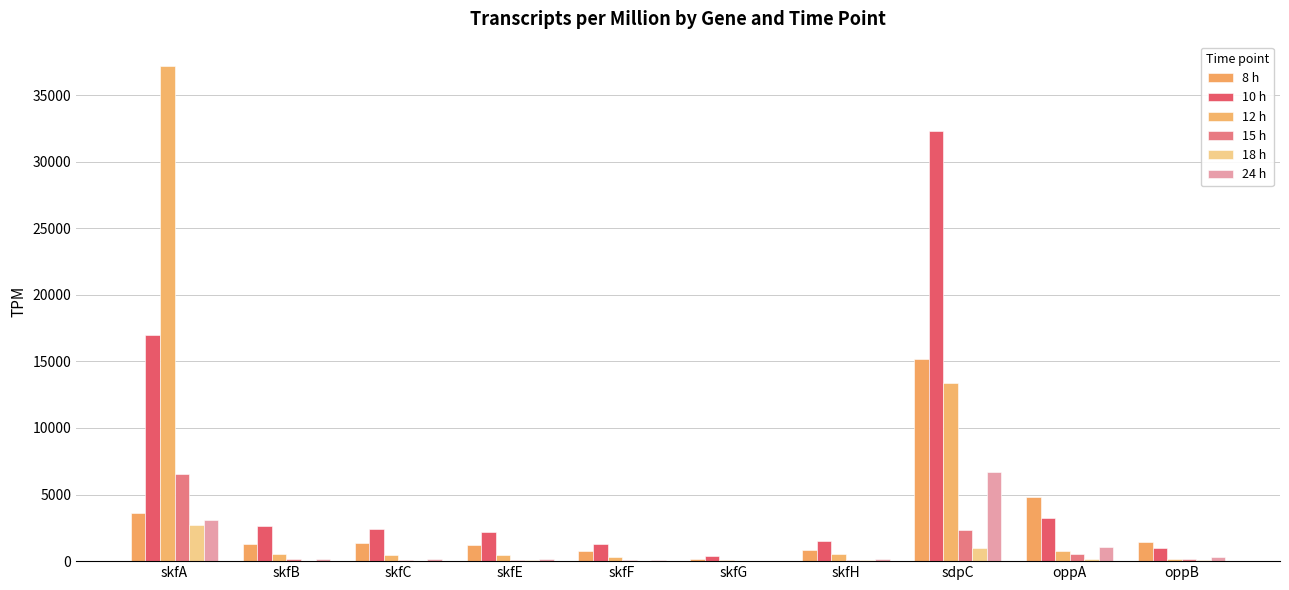

What are all the series names shown in the legend?

8 h, 10 h, 12 h, 15 h, 18 h, 24 h